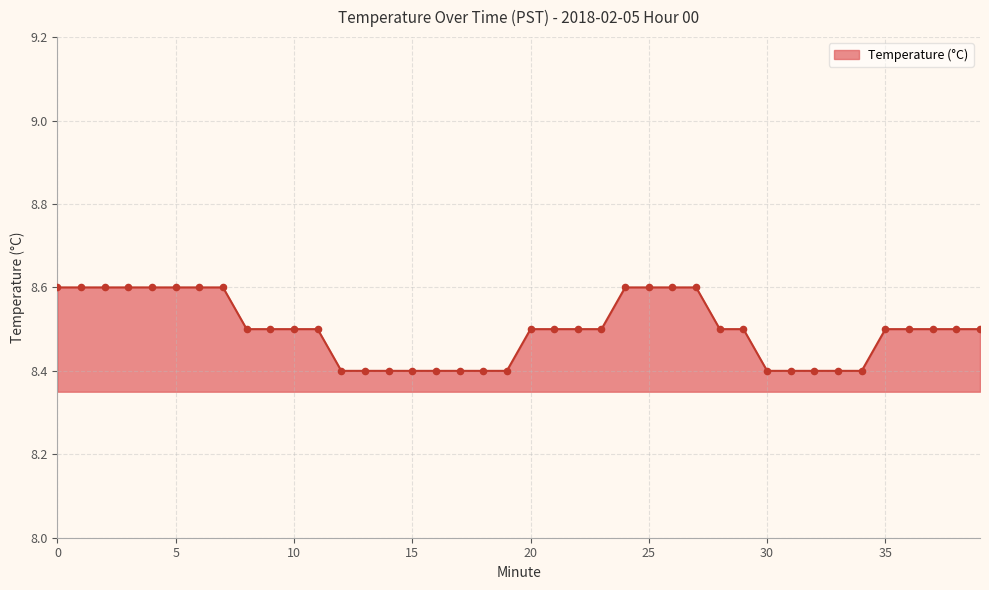

What is the minimum value shown in the chart?

8.4